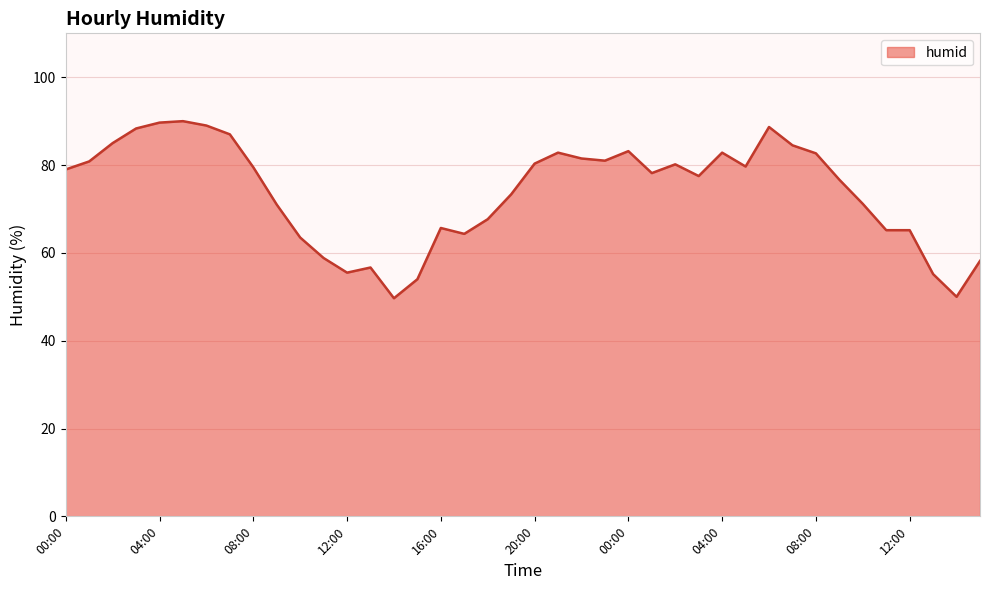

What is the greatest value displayed?

90.0